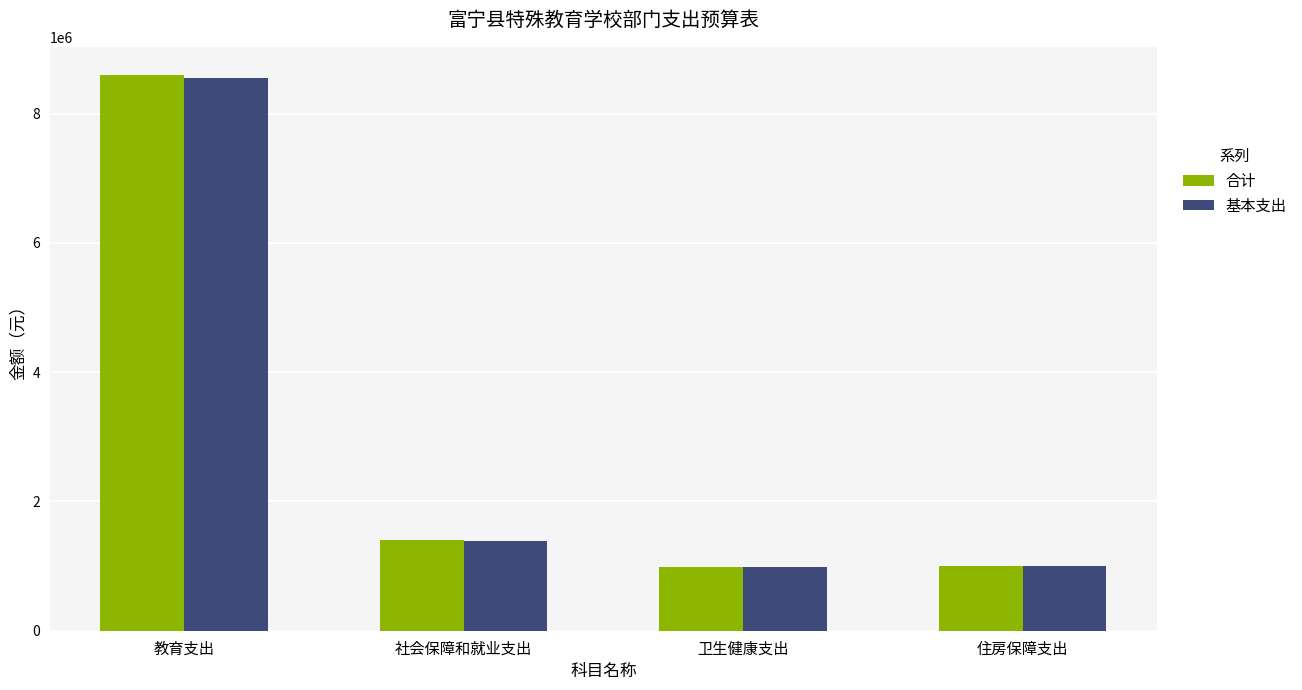

What is the label of the 3rd bar from the left?

卫生健康支出